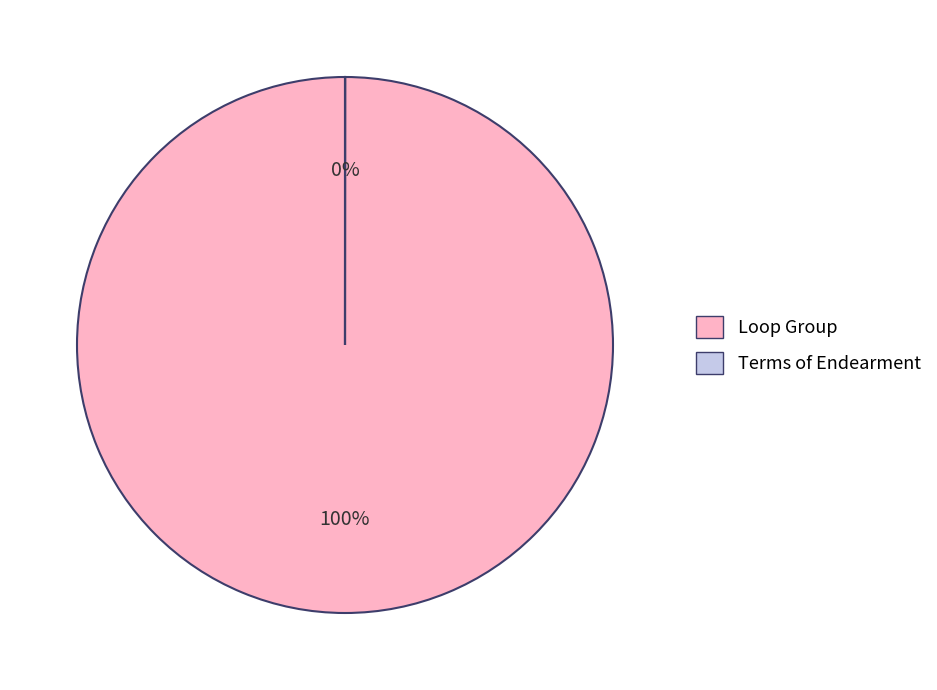

True or false: Loop Group accounts for 85% of the total.

False